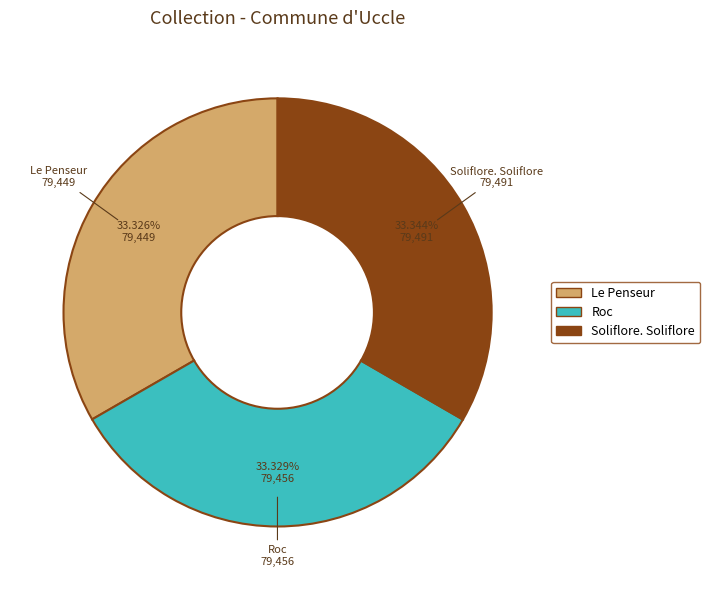

True or false: Roc accounts for 43% of the total.

False